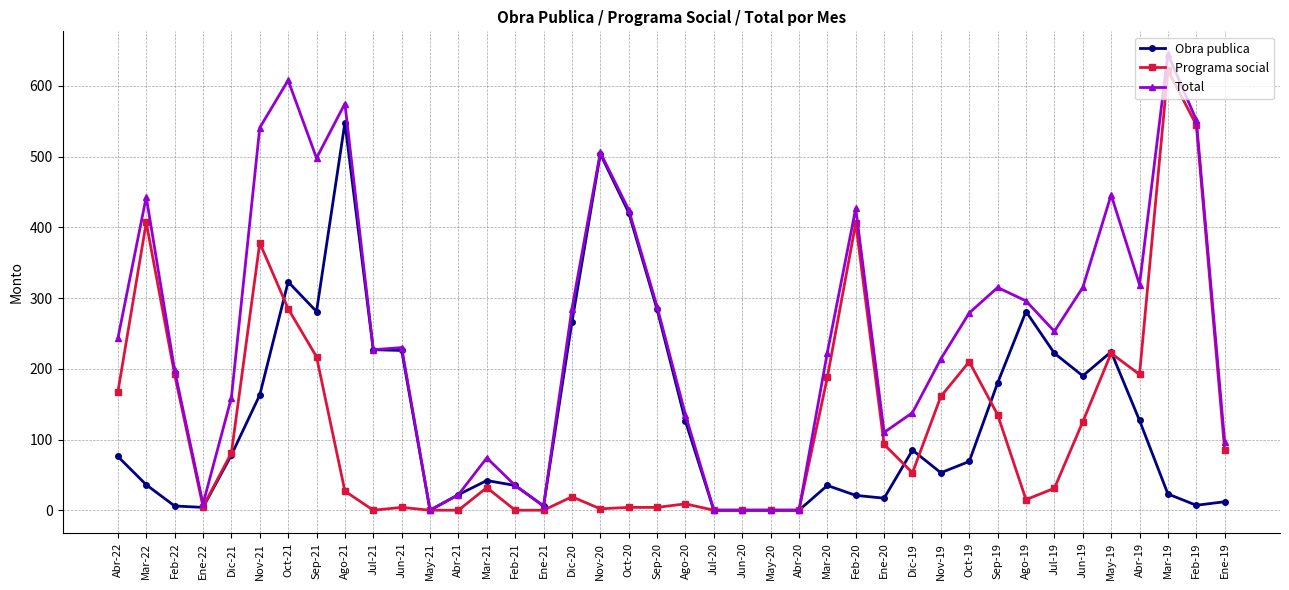

What is the greatest value displayed?

645